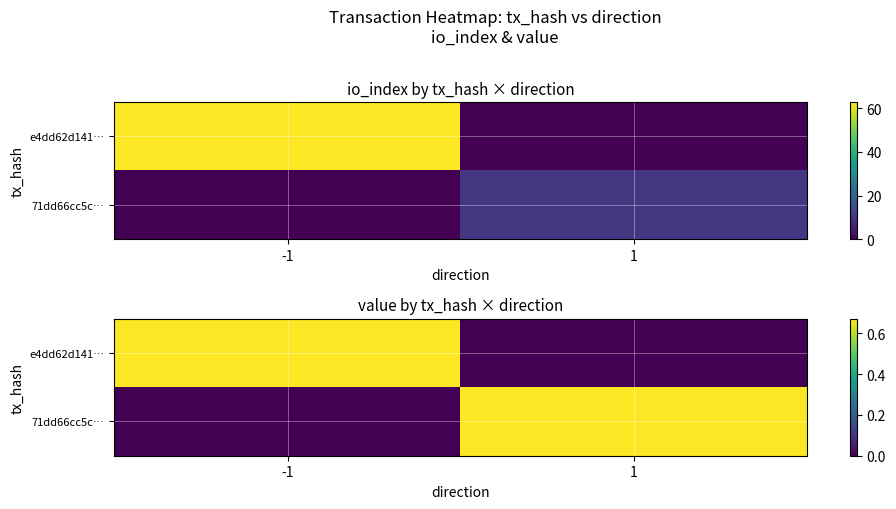

What is the total value across all series at -1?

0.7